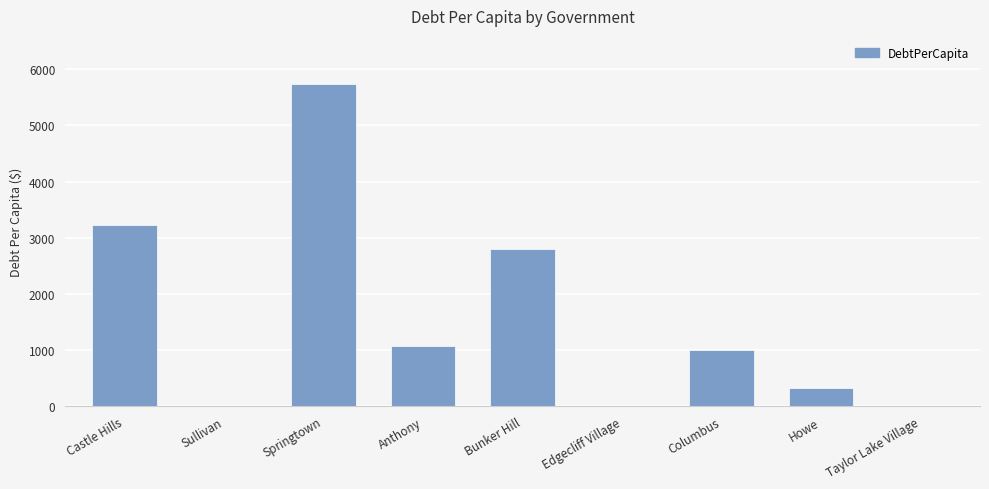

Between Taylor Lake Village and Castle Hills, which is larger?

Castle Hills